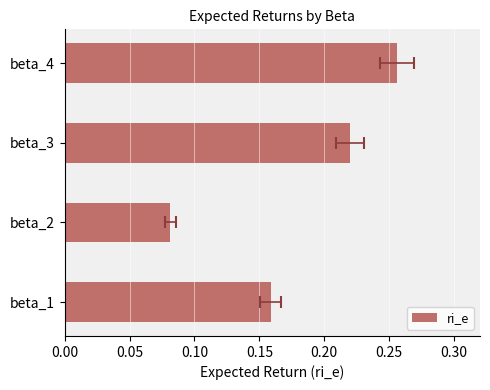

What is the difference between the second highest and minimum values?

0.1